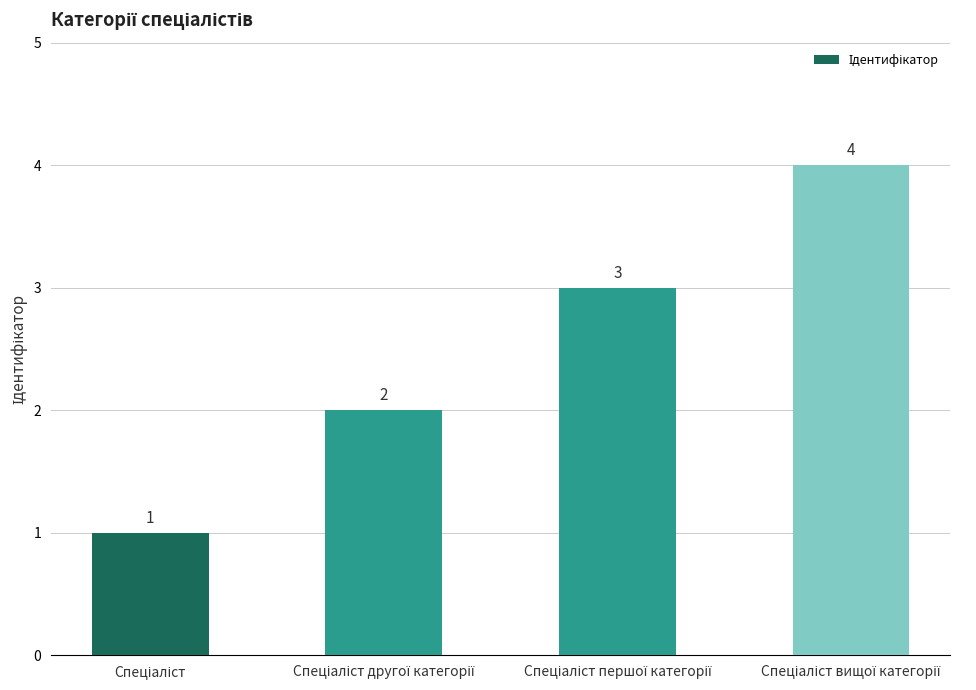

What is the maximum value shown in the chart?

4